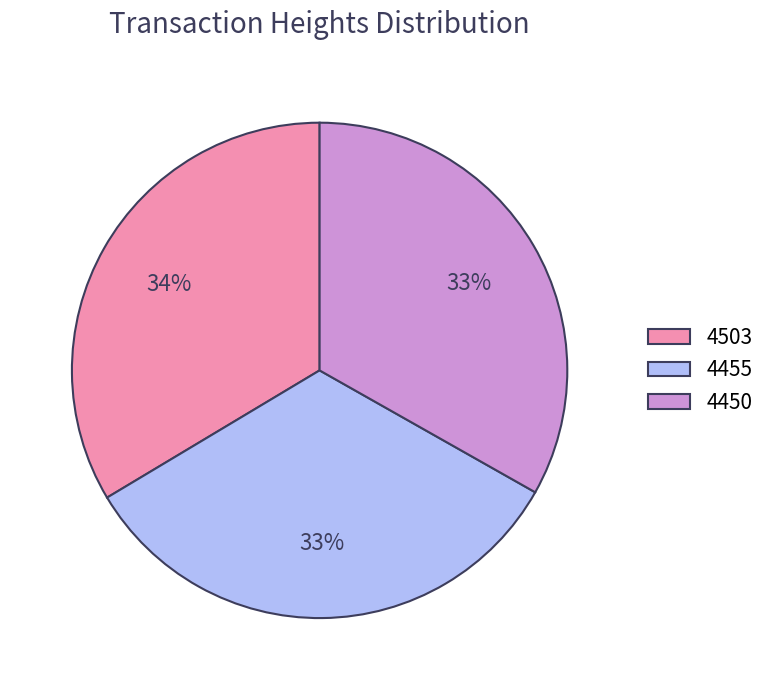

Approximately how many times larger is the value at 4503 compared to 4450?

1.0